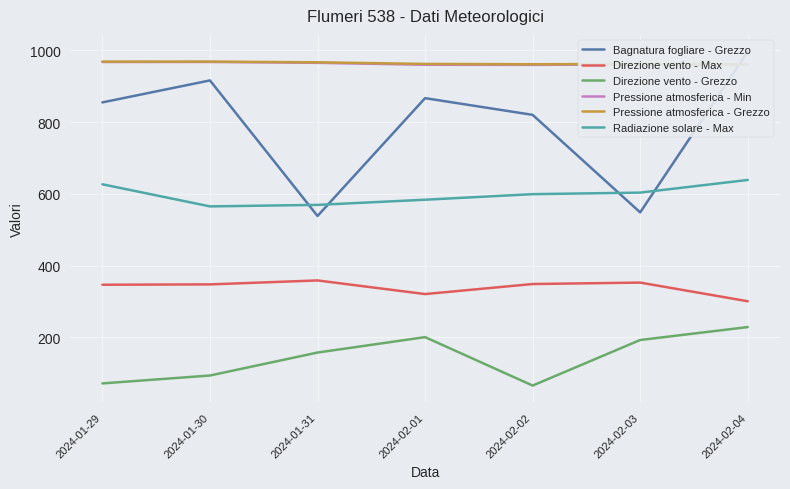

How many lines are shown in the chart?

6